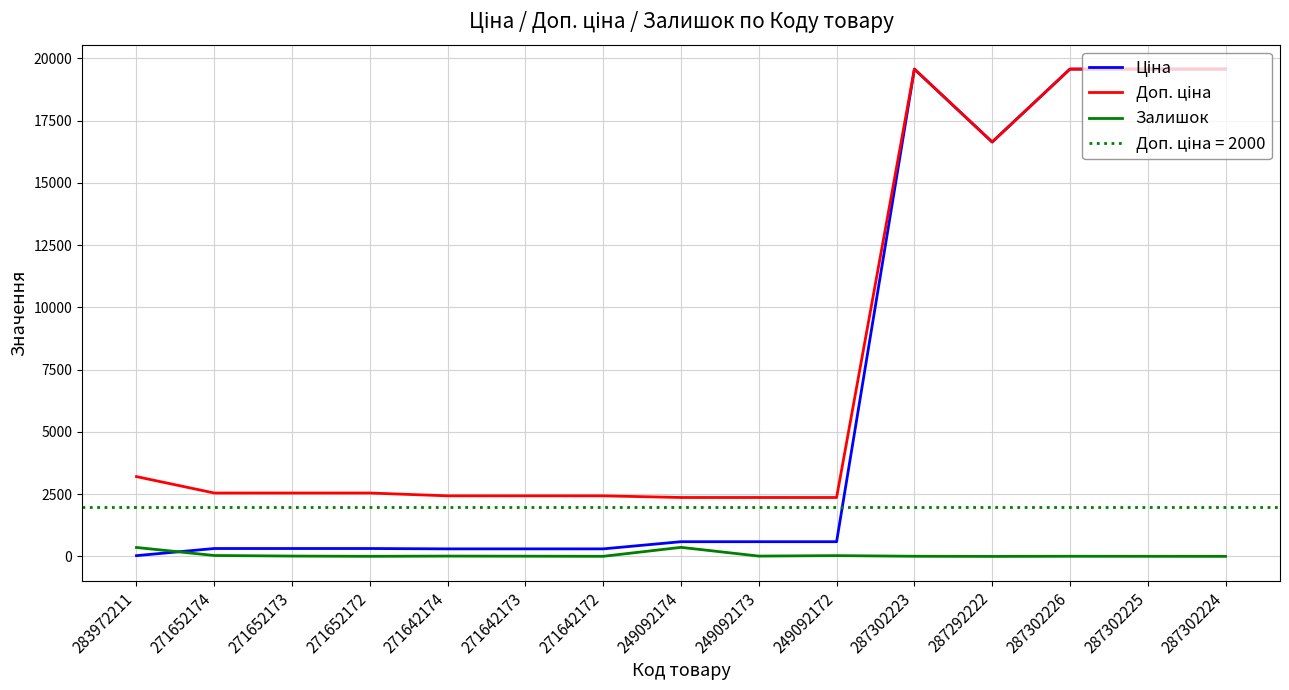

What is the label of the 1st point from the left?

283972211